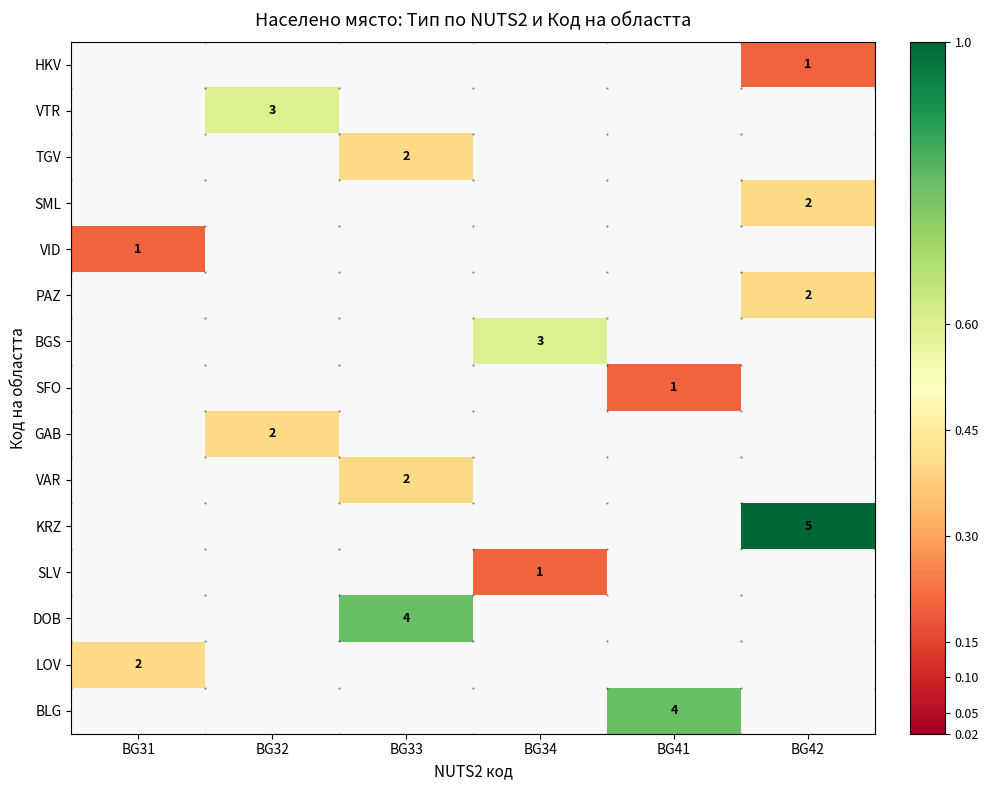

Which label corresponds to the largest value in the chart?

BG42